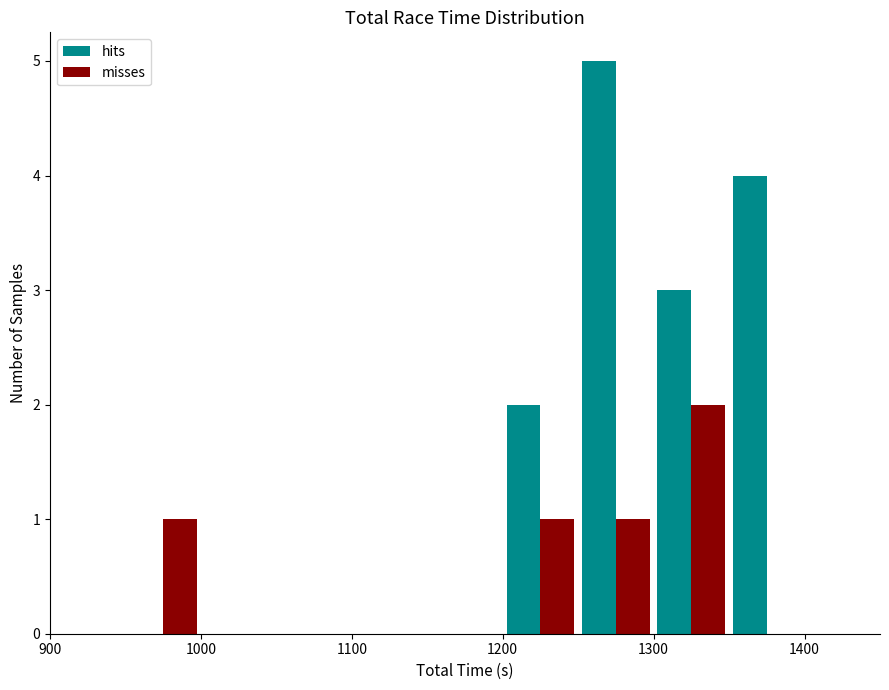

Reading left to right, list every range on the x-axis with the height of the bar of each series over it. The values are not printed on the chart, so give them approximately, as read against the axis.

900 to 950: hits=0	misses=0
950 to 1000: hits=0	misses=1
1000 to 1050: hits=0	misses=0
1050 to 1100: hits=0	misses=0
1100 to 1150: hits=0	misses=0
1150 to 1200: hits=0	misses=0
1200 to 1250: hits=2	misses=1
1250 to 1300: hits=5	misses=1
1300 to 1350: hits=3	misses=2
1350 to 1400: hits=4	misses=0
1400 to 1450: hits=0	misses=0